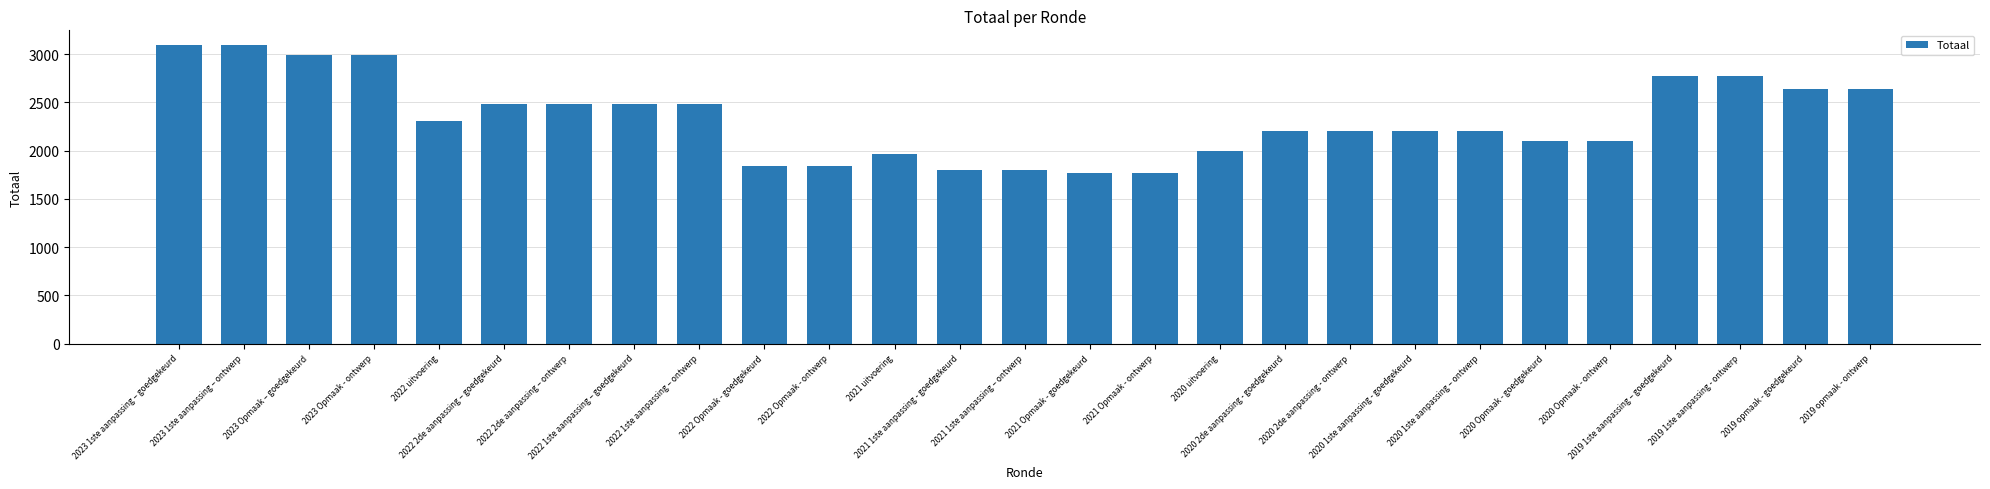

What is the average value?

2334